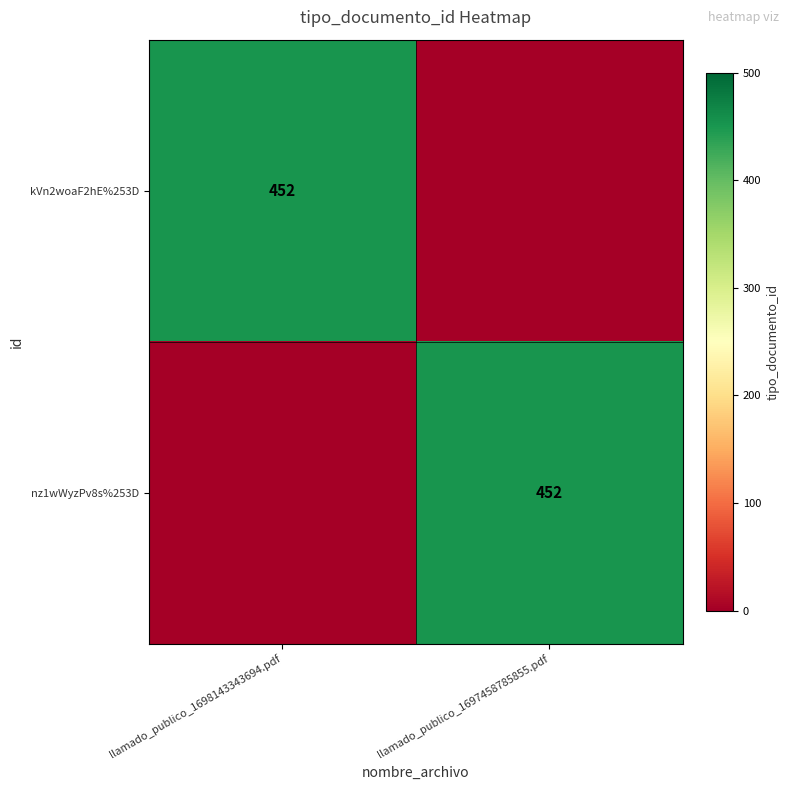

The value of nz1wWyzPv8s%253D at llamado_publico_1697458785855.pdf is 708. True or false?

False